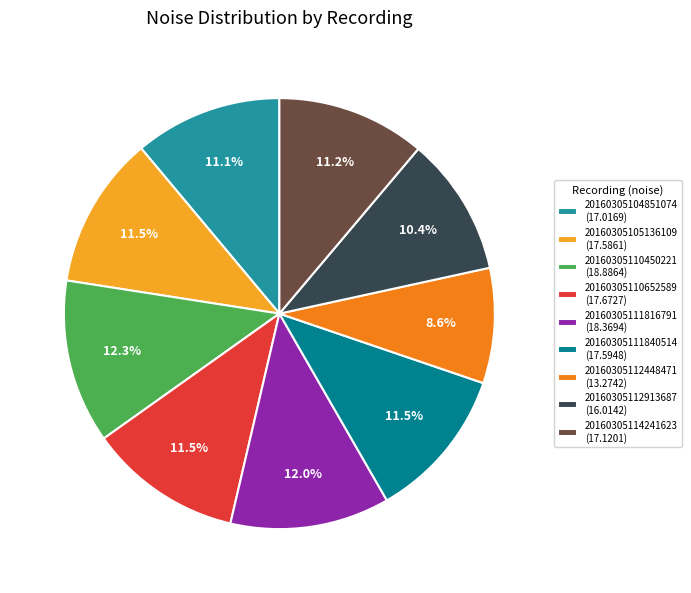

What percentage is the 20160305110450221 slice, to the nearest percent?

12%